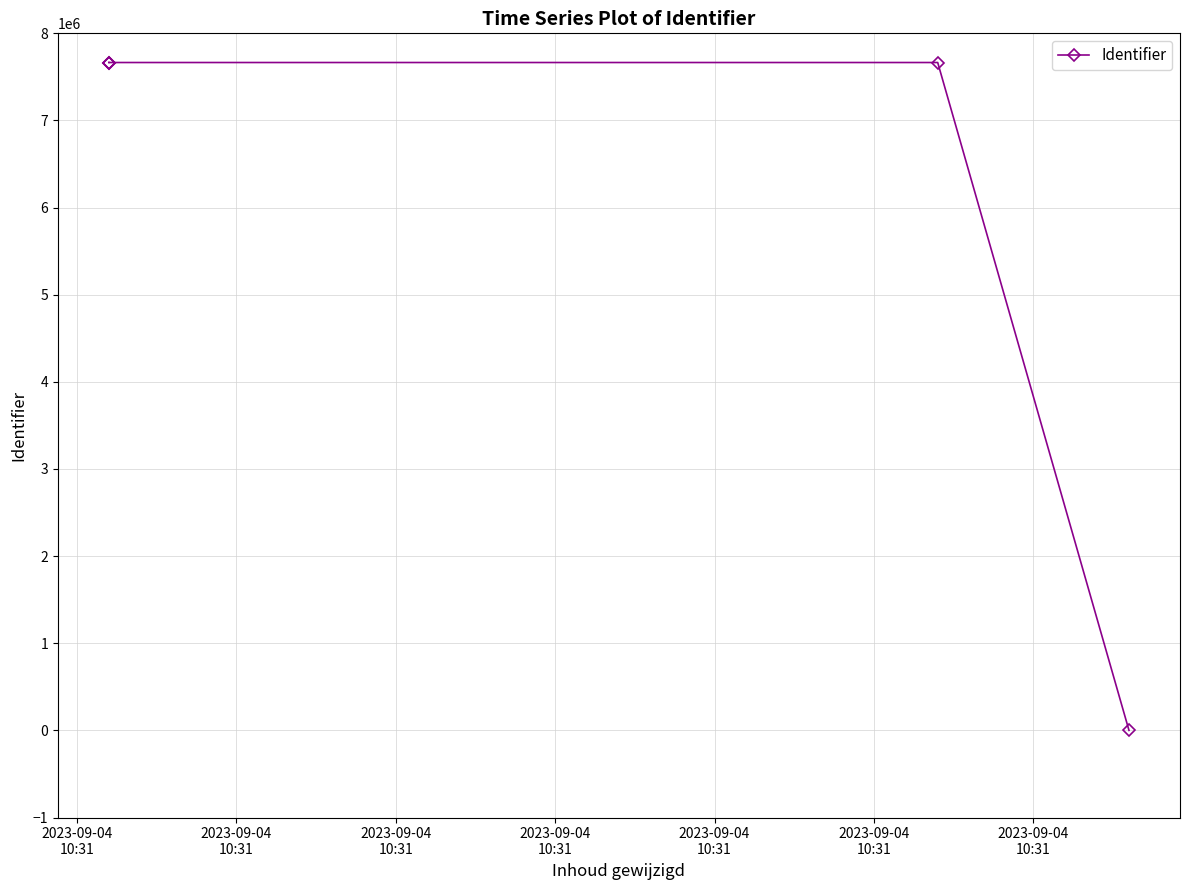

True or false: the data shows 7665133 at 2023-09-04
10:31.

True